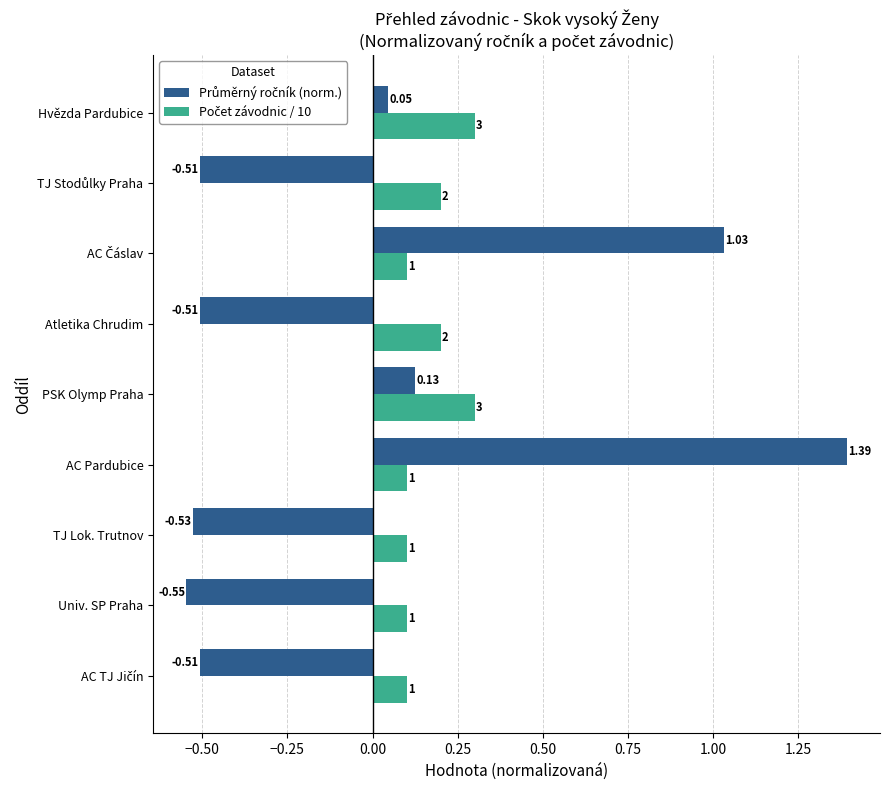

At which category is the sum across all series the highest?

AC Pardubice